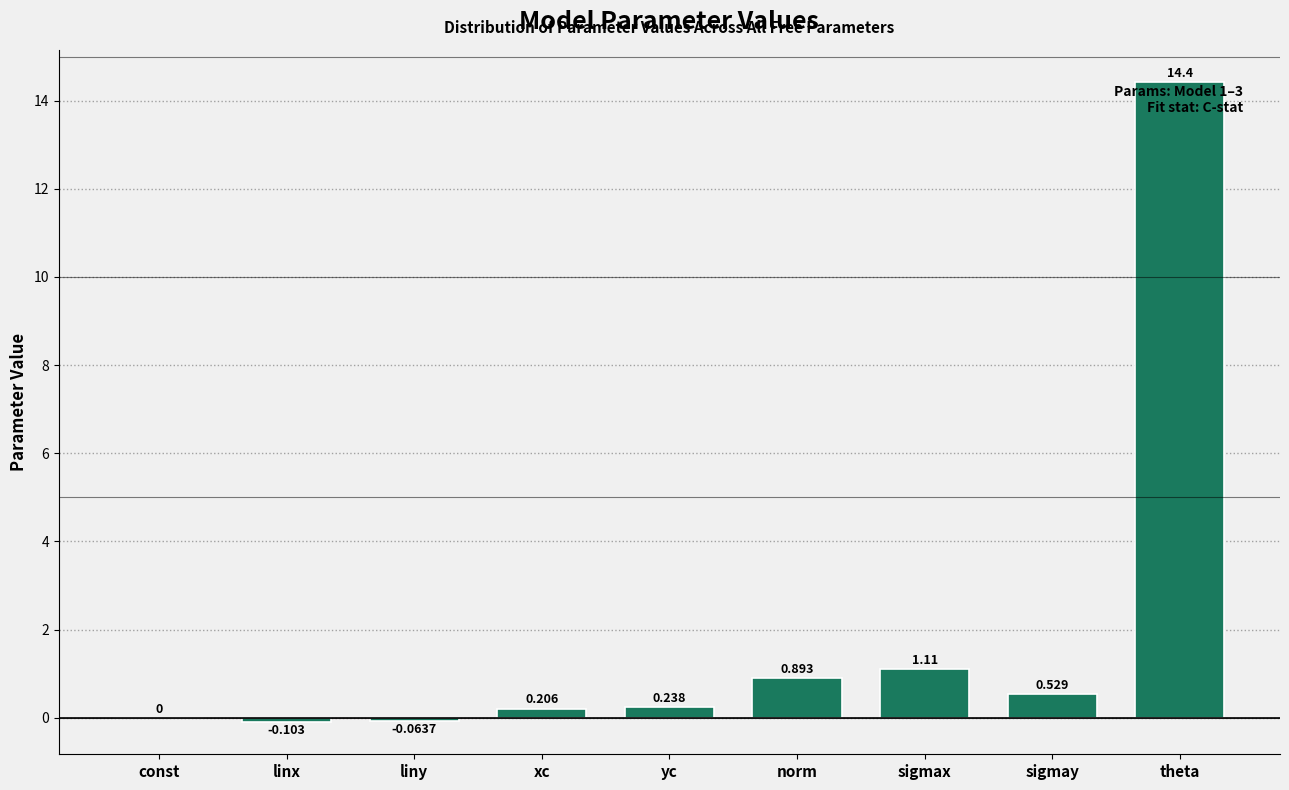

Which has a higher value, sigmay or theta?

theta